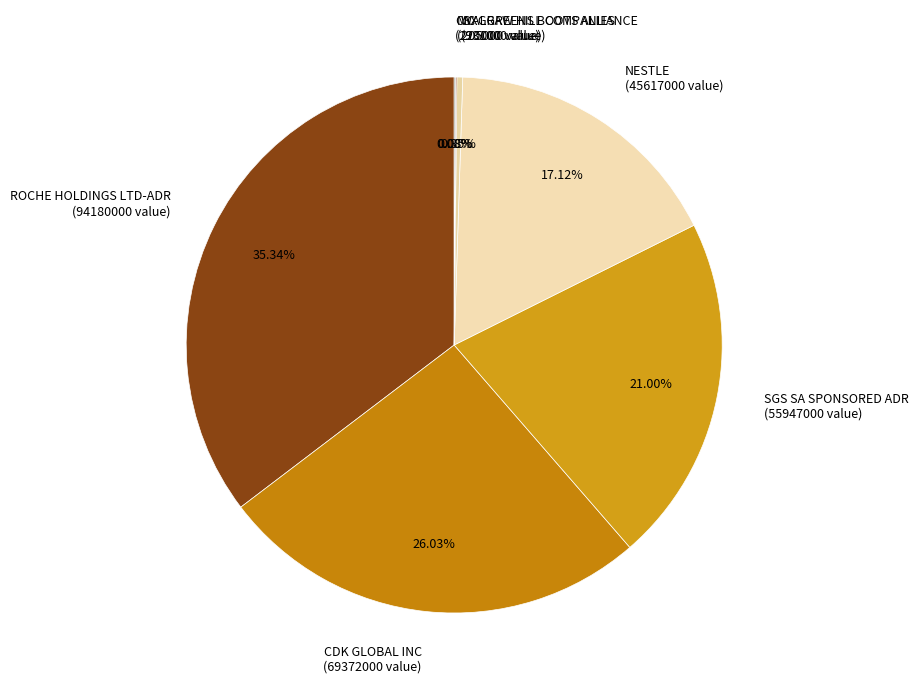

What is the ratio of the value at CDK GLOBAL INC (69372000 value) to the value at NESTLE (45617000 value)?

1.5